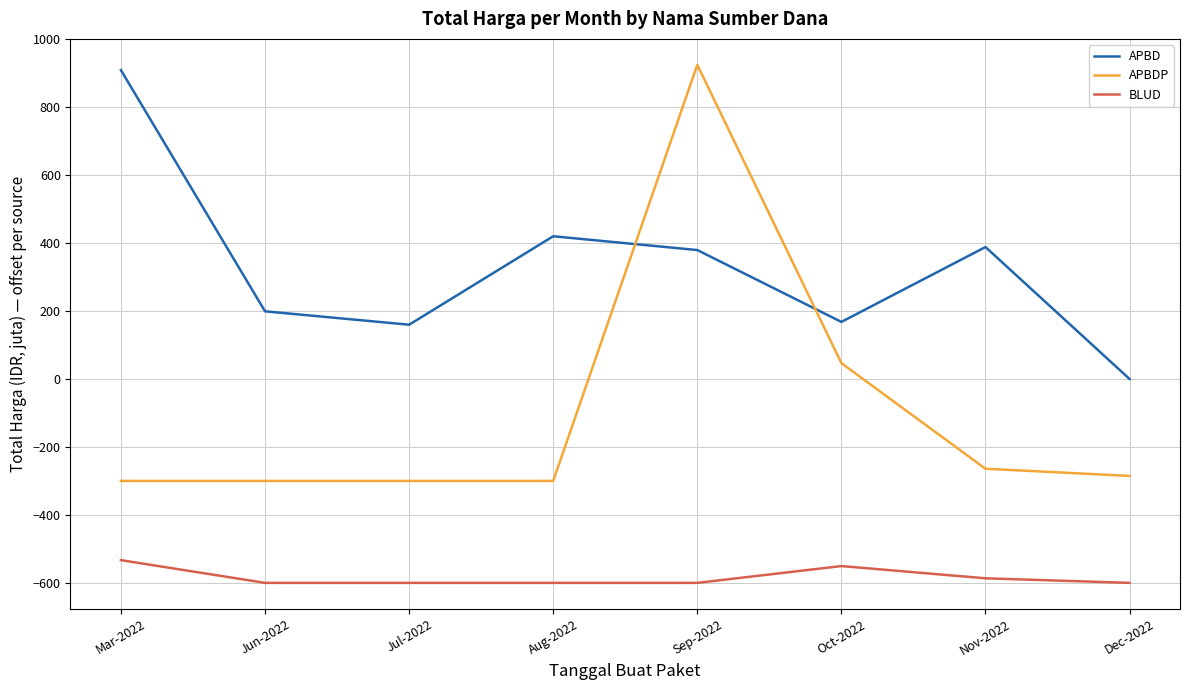

What is the difference between the maximum and minimum values in the APBDP series?

1224.7